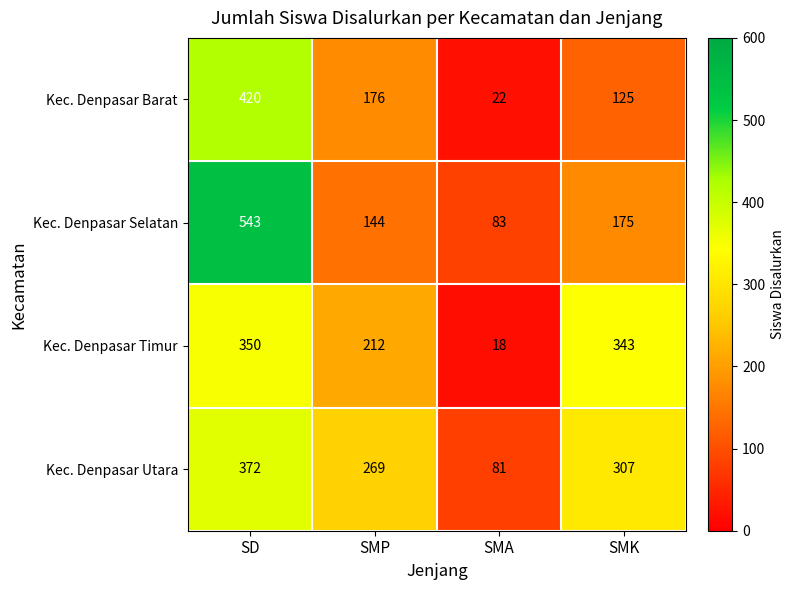

What is the sum of all Kec. Denpasar Selatan values?

945